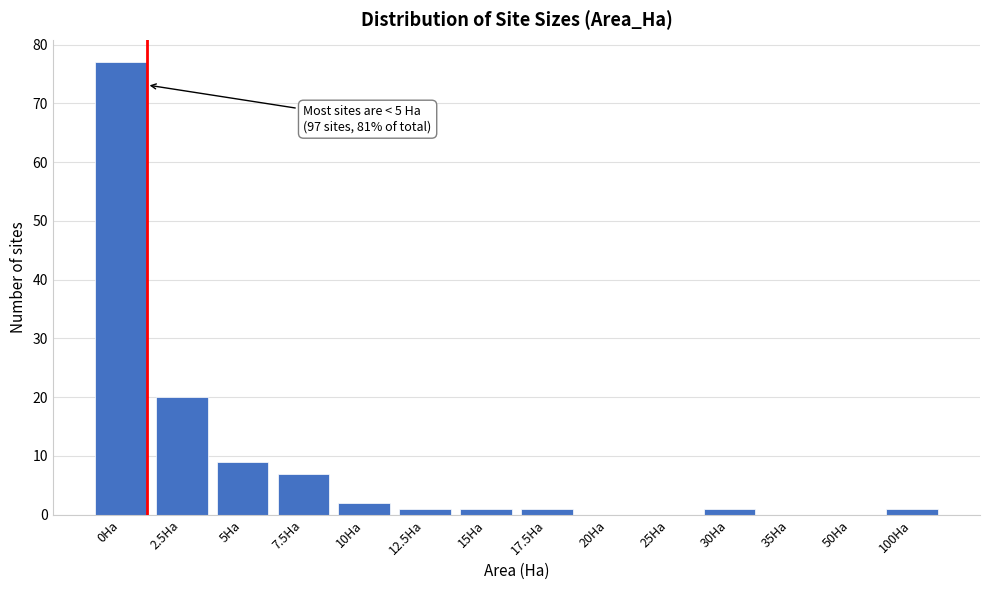

Reading left to right, what are all the values shown in this chart?

0Ha=77	2.5Ha=20	5Ha=9	7.5Ha=7	10Ha=2	12.5Ha=1	15Ha=1	17.5Ha=1	20Ha=0	25Ha=0	30Ha=1	35Ha=0	50Ha=0	100Ha=1